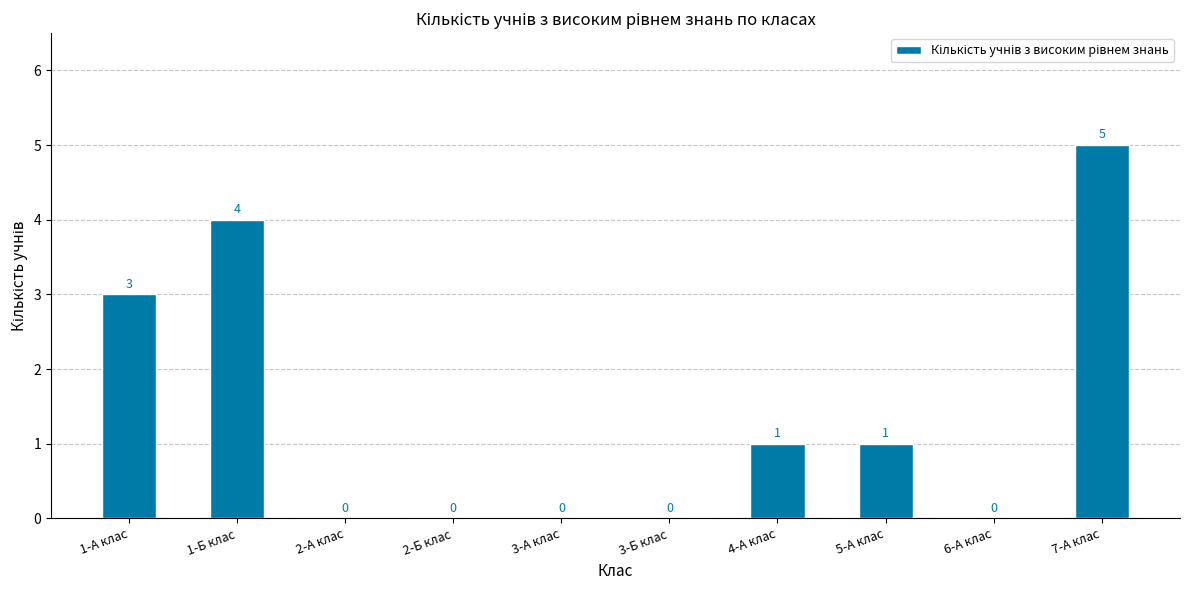

How many distinct data groups are displayed?

1